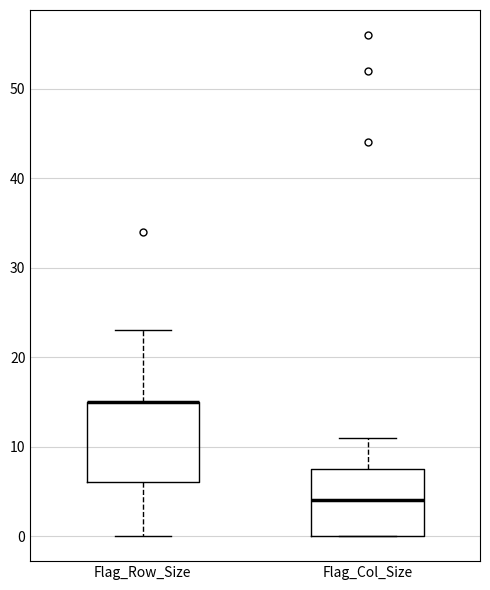

Comparing the boxes themselves (not the whiskers), which one is the tallest?

Flag_Row_Size